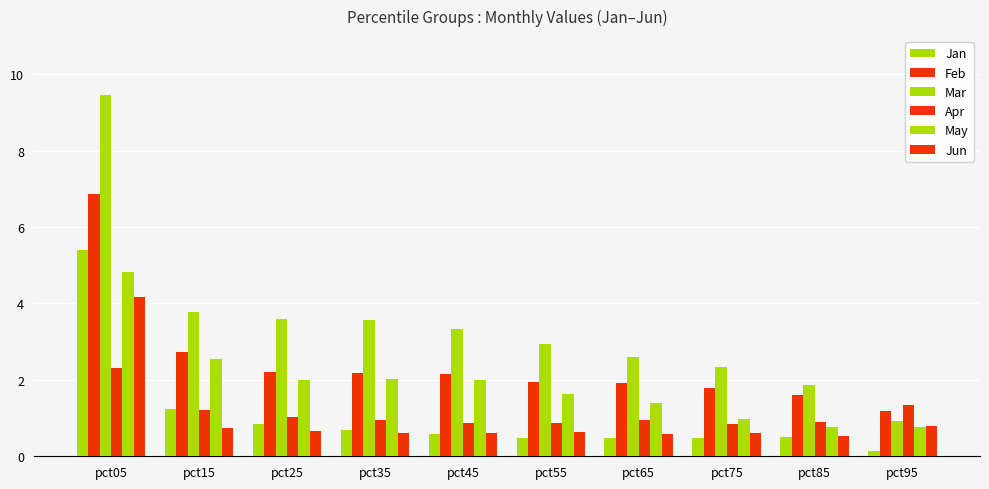

How many bars are there in total?

60